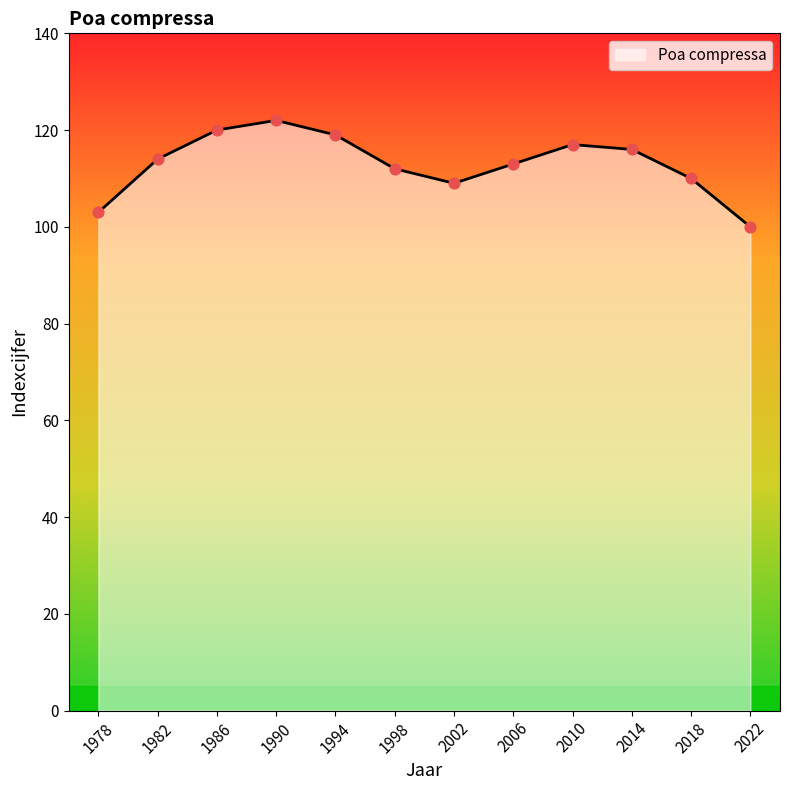

Between 2002 and 2022, which is larger?

2002